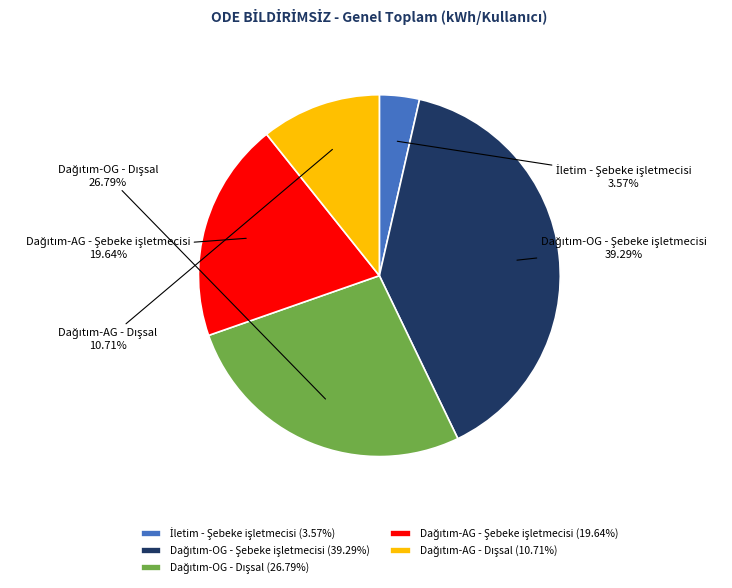

Does any single category account for the majority?

No